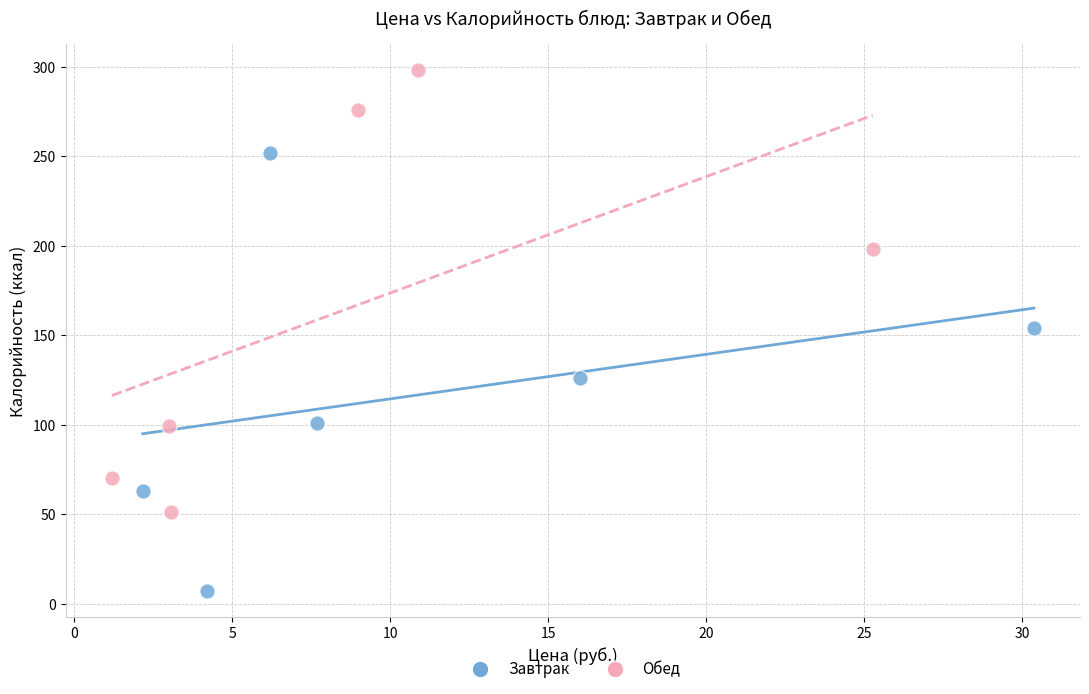

Which series contains the highest Y value?

Обед